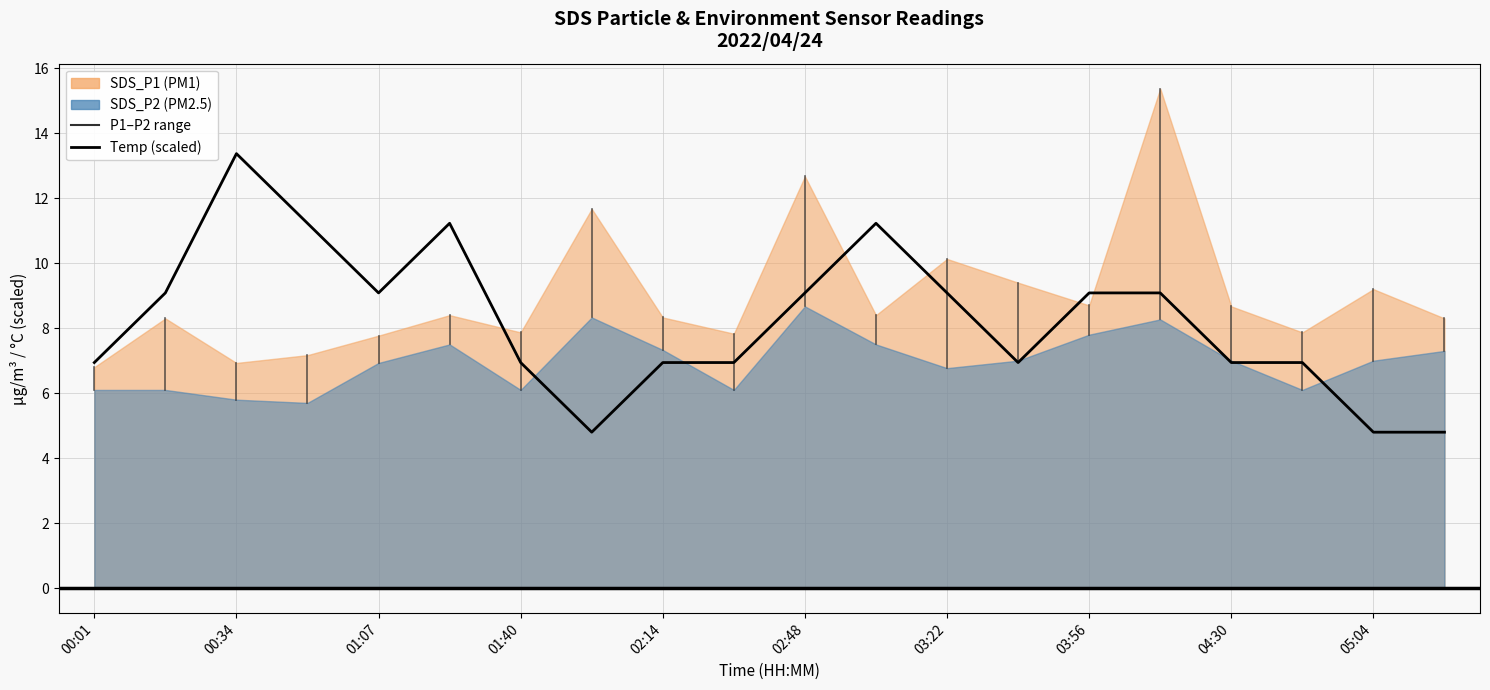

Read the value at 00:01.

6.9